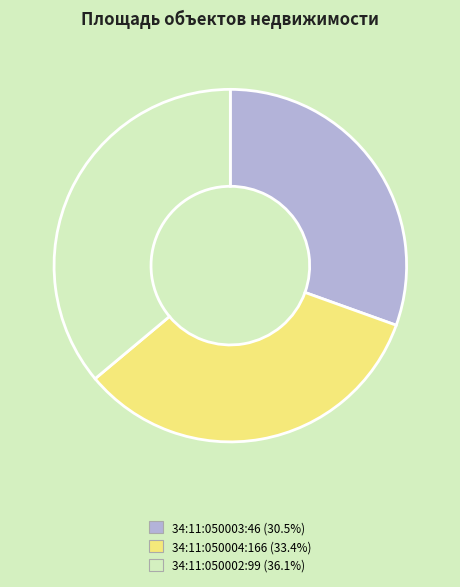

True or false: 34:11:050004:166 accounts for 39% of the total.

False